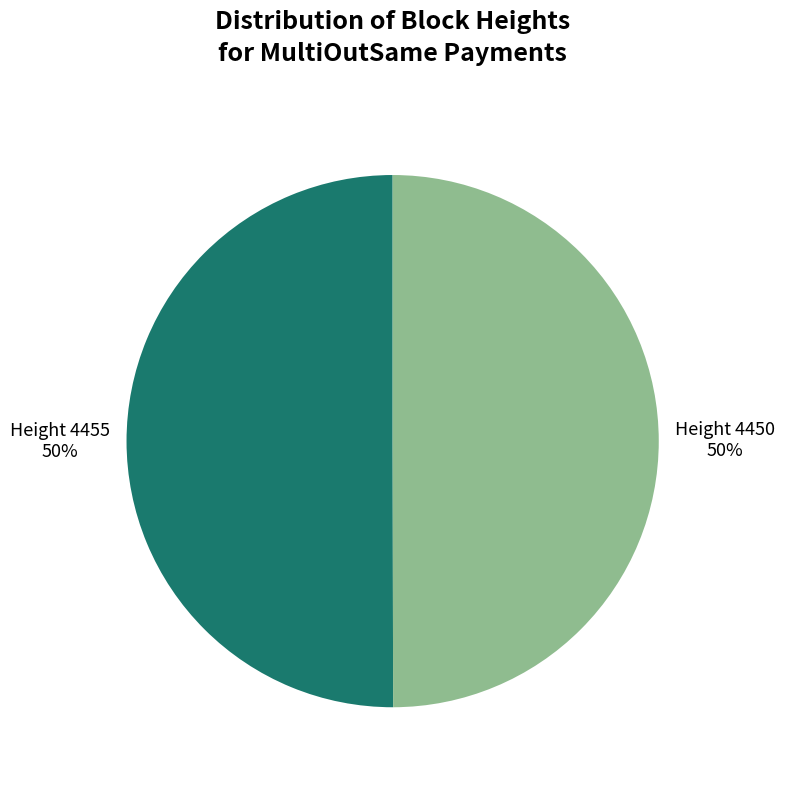

To the nearest percent, what is the average slice percentage?

50%